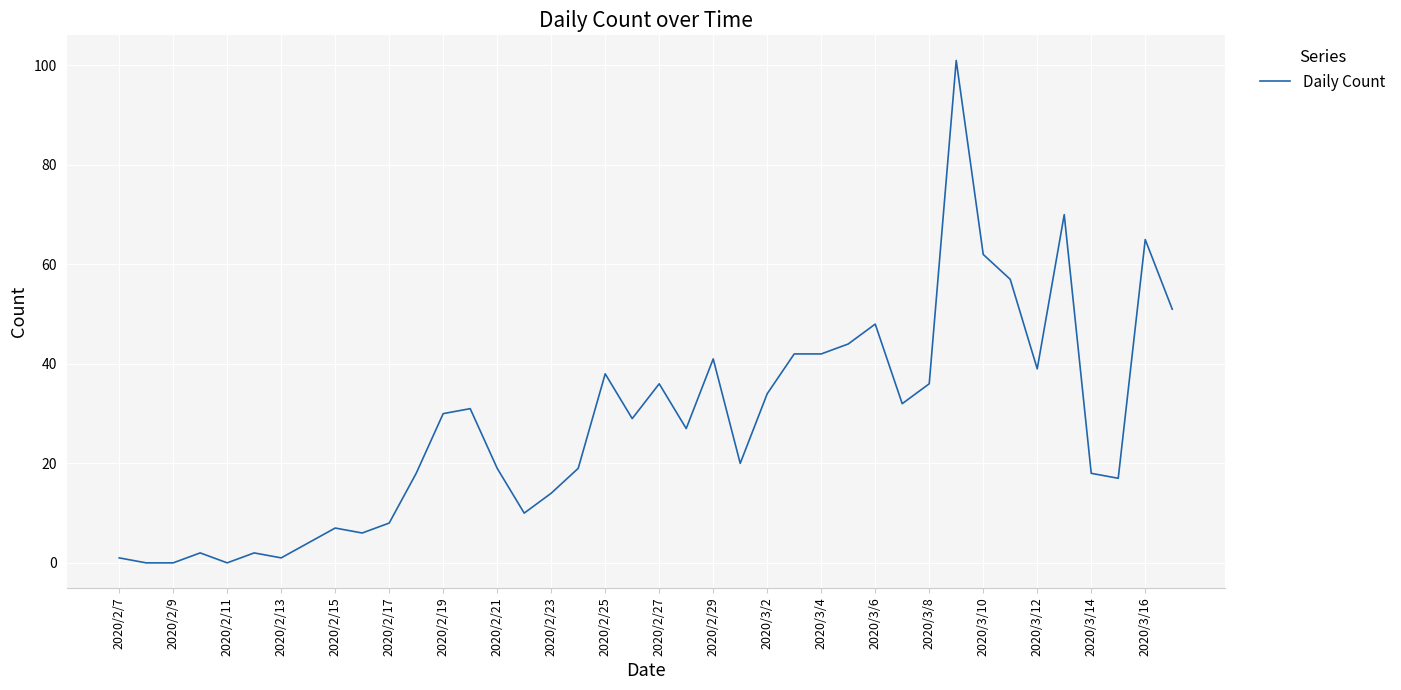

What is the greatest value displayed?

101